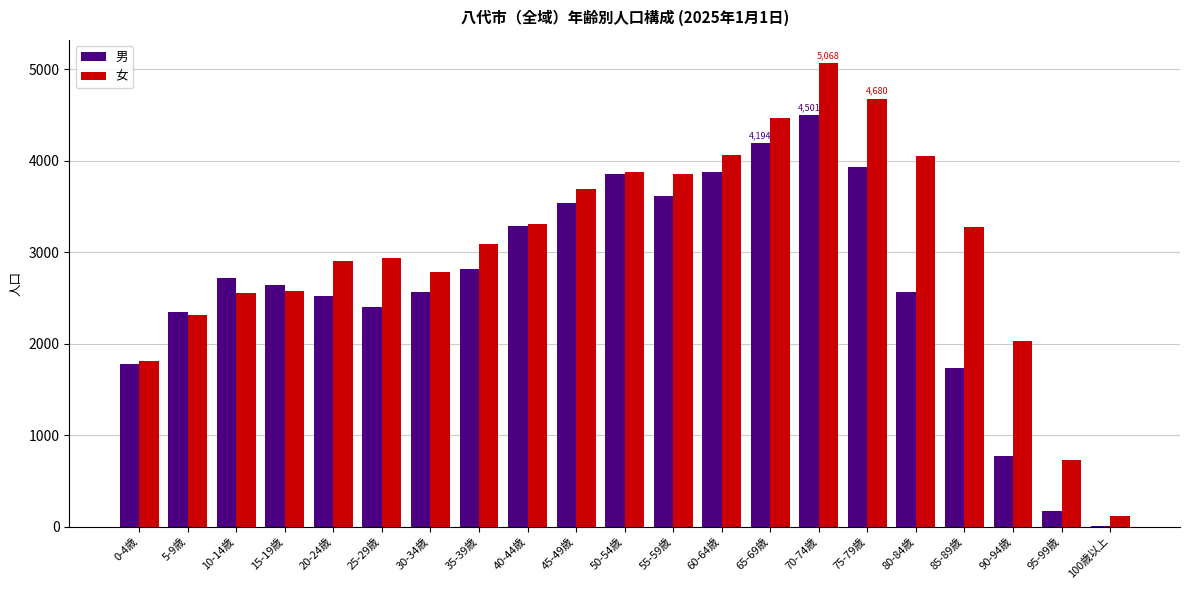

Is it true that 女 equals 2572 at 15-19歳?

True